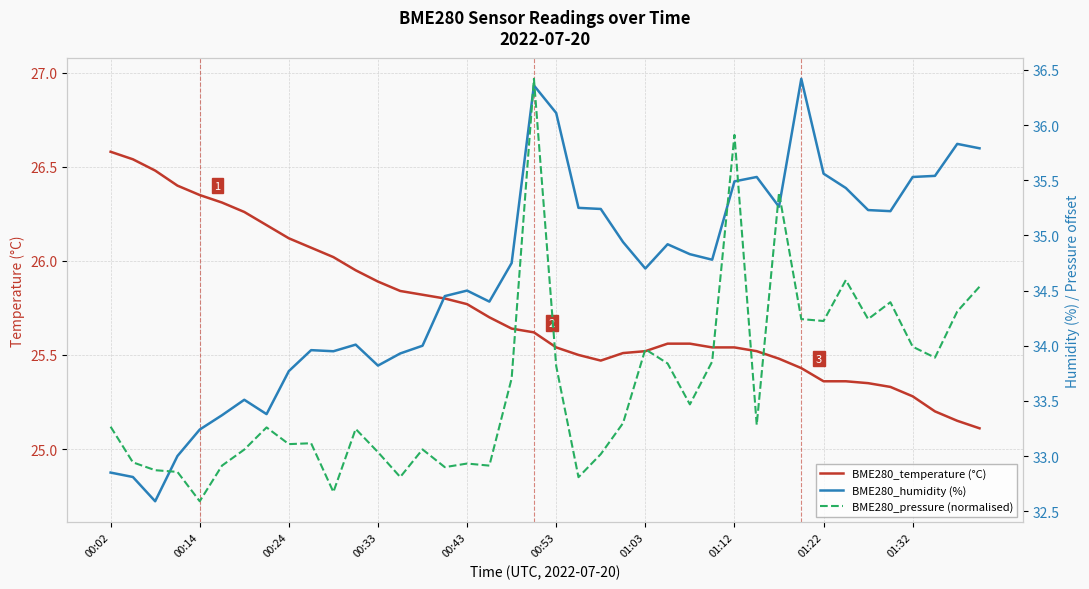

Which series has the largest range (max minus min)?

BME280_humidity (%)